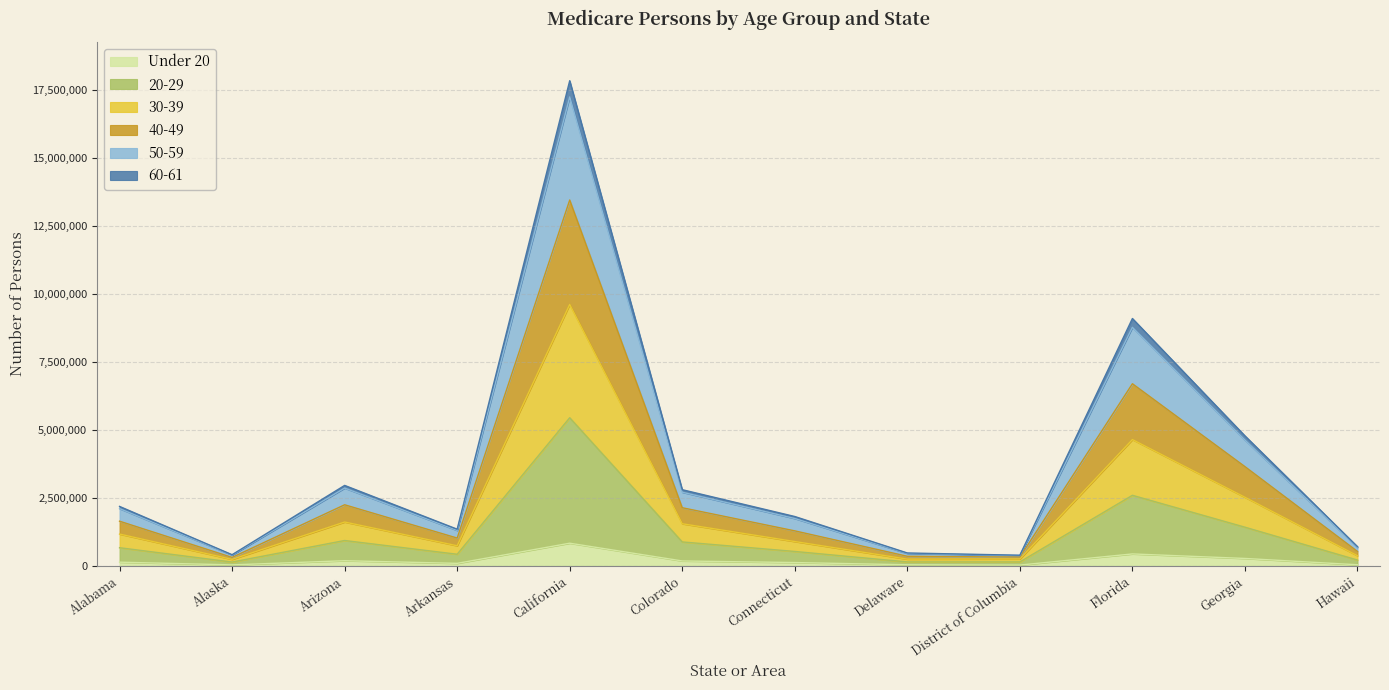

How many data points in Under 20 are above 124381?

5